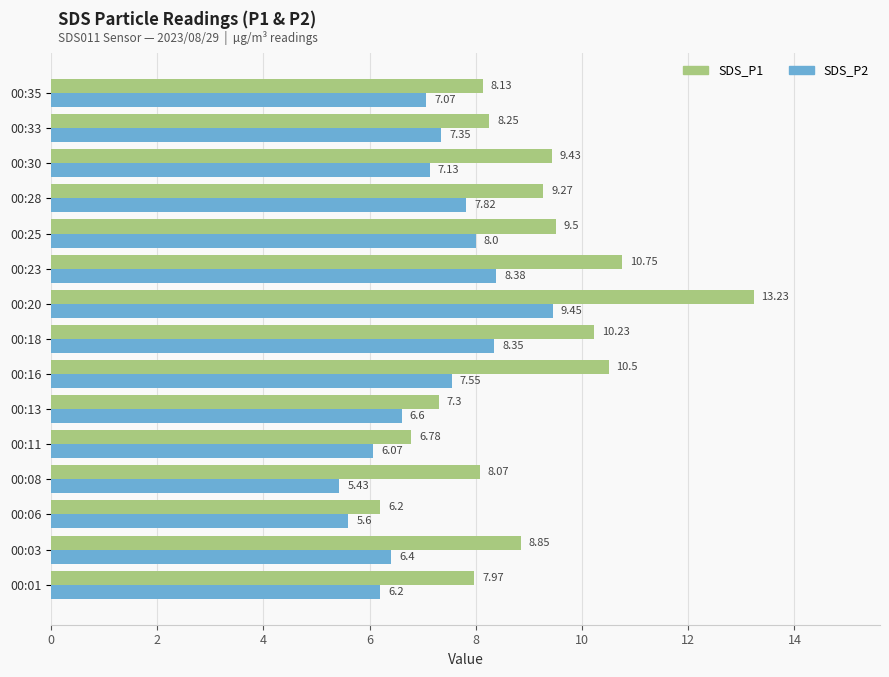

What is the difference between the SDS_P2 values at 00:25 and 00:06?

2.4